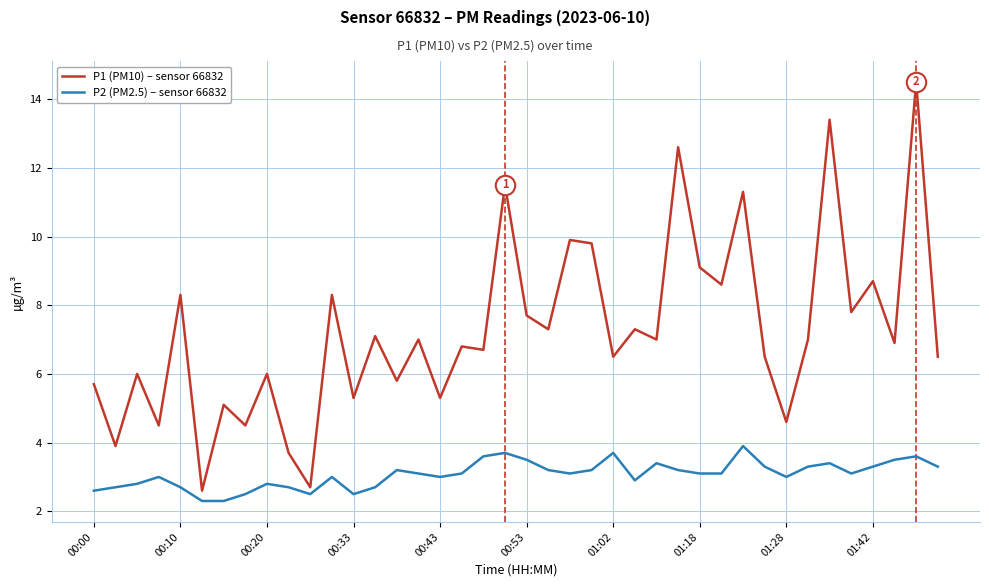

Rank the series by their average value, from highest to lowest.

P1 (PM10) – sensor 66832, P2 (PM2.5) – sensor 66832